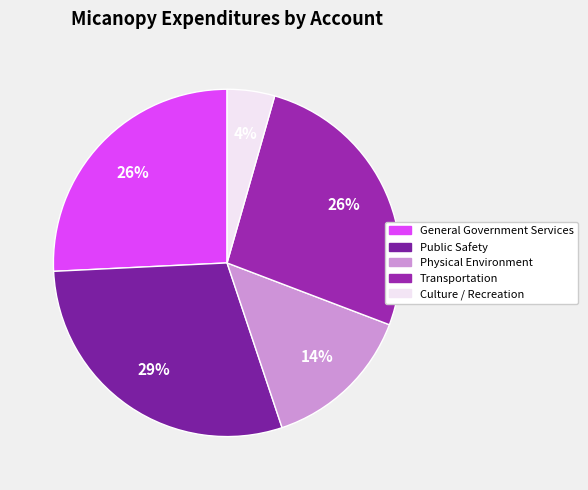

Count the number of slices in the pie.

5